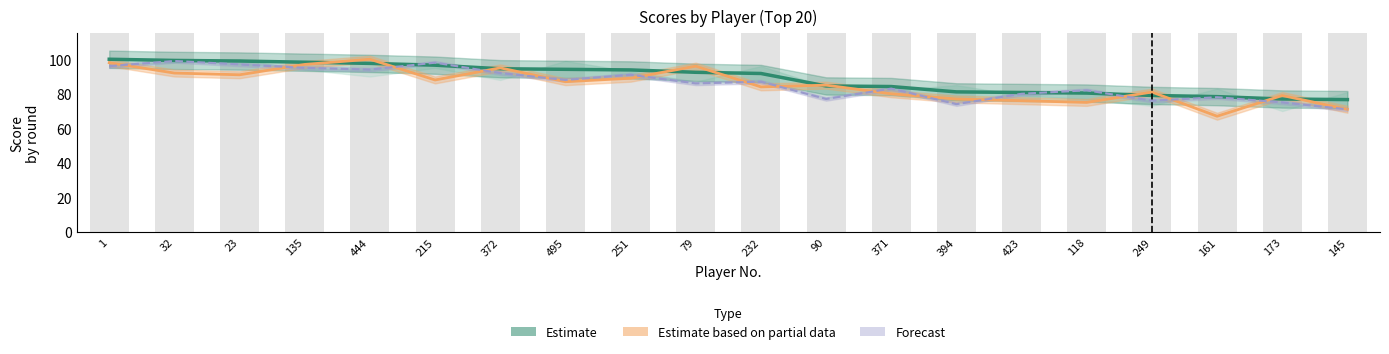

How many values are below 92?

10